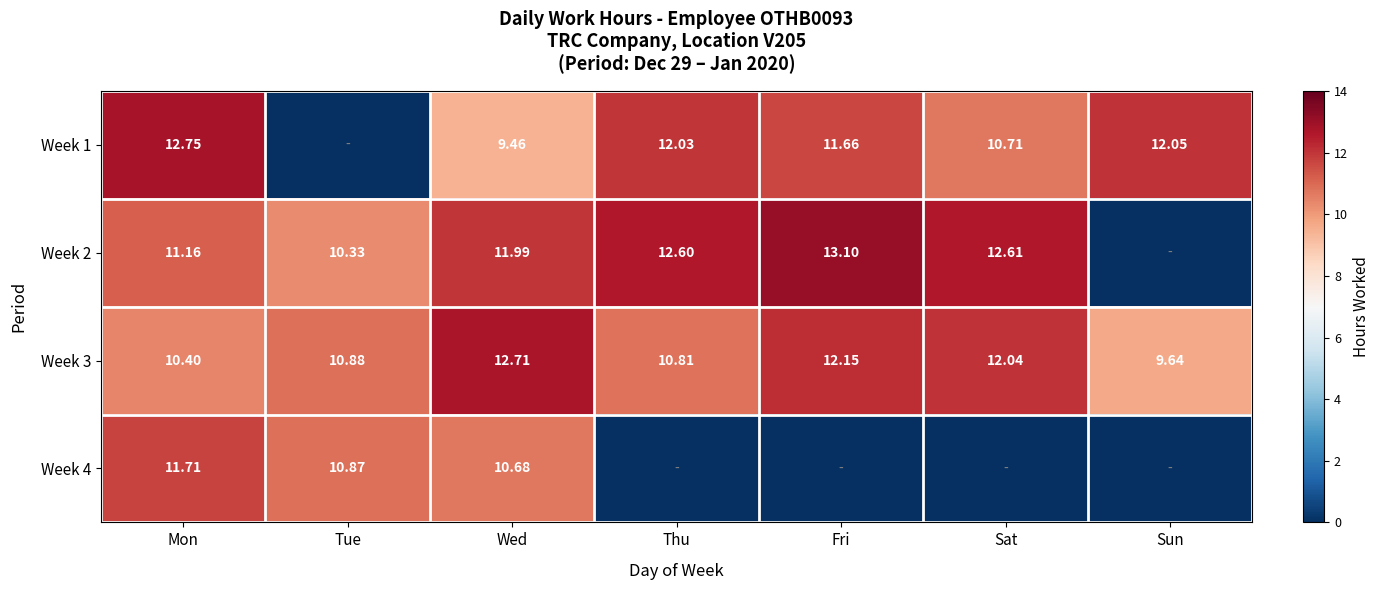

What is the highest value of the Week 3 series?

12.7